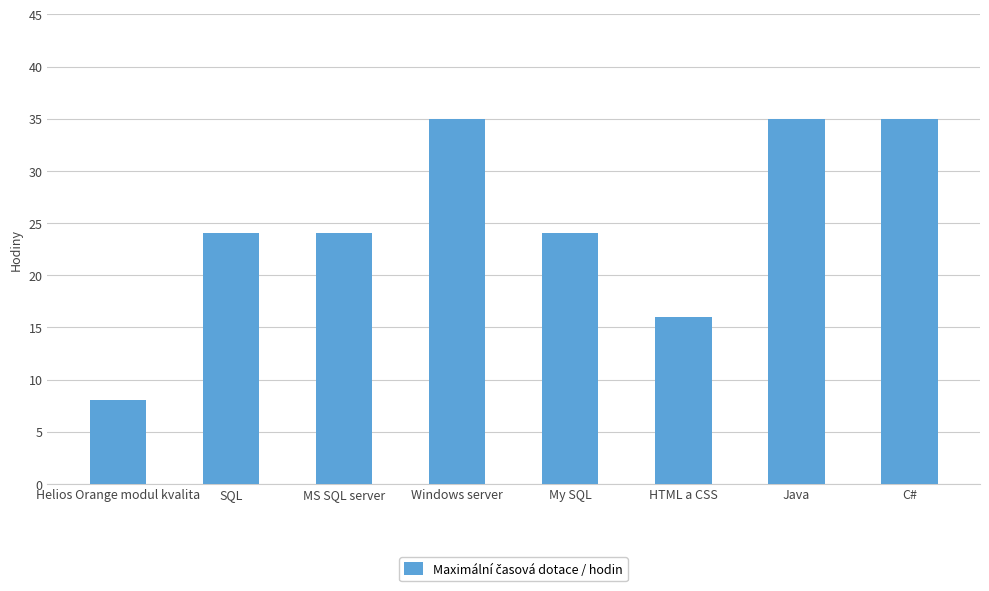

How many data points does each series have?

8